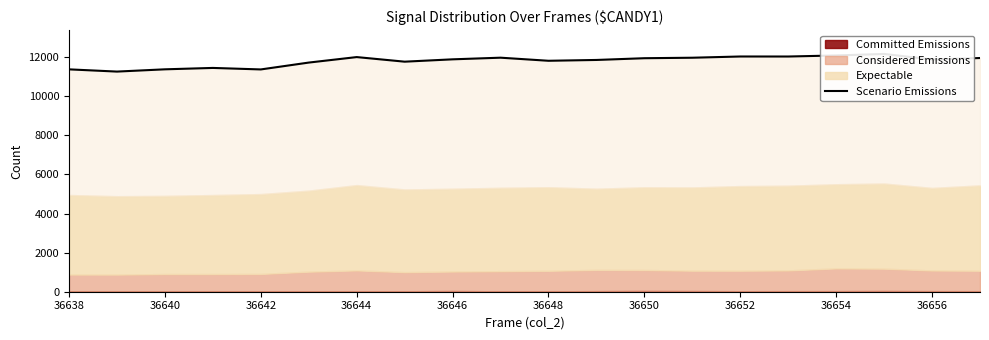

How many values are below 11890?

10